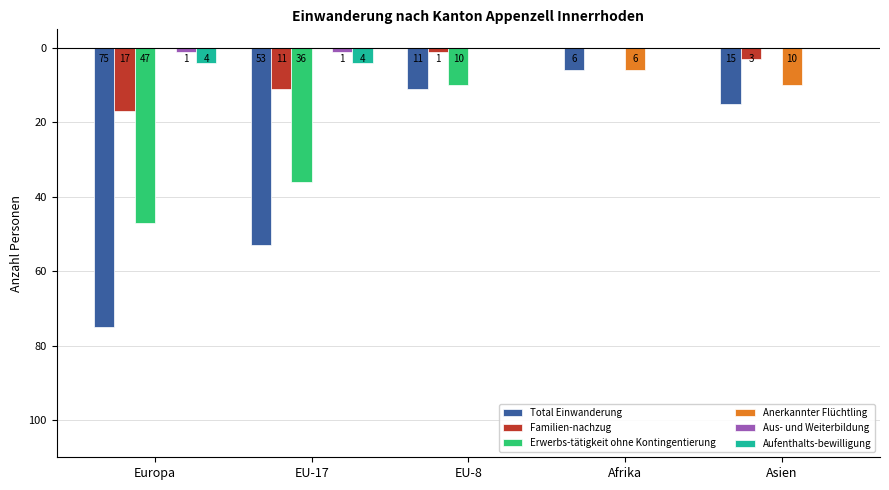

Does the chart contain stacked bars?

No